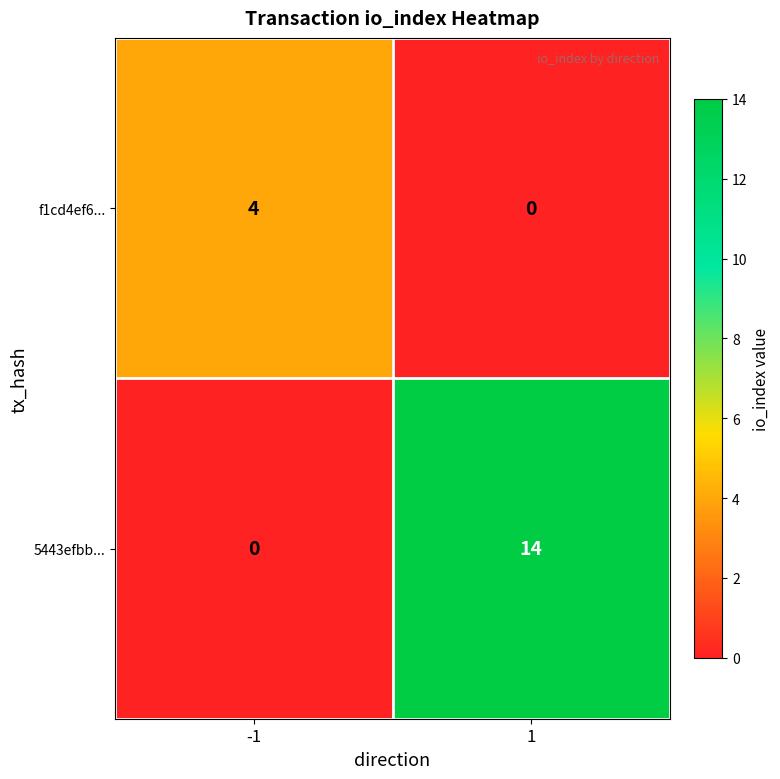

Which series has the widest spread of values?

5443efbb...